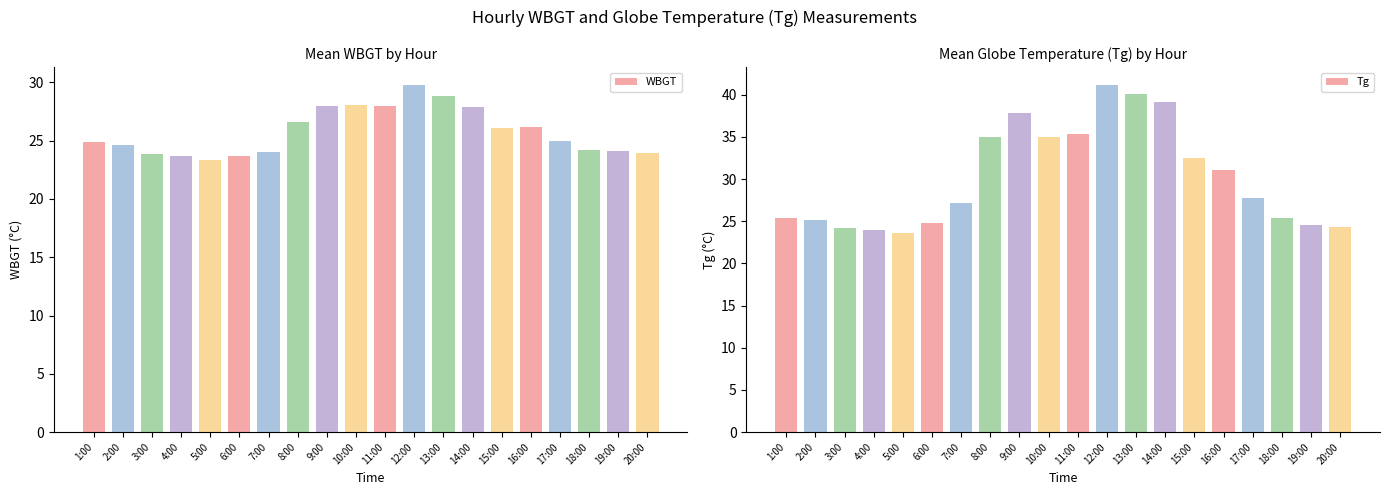

List the labels in order of WBGT value, largest first.

12:00, 13:00, 10:00, 9:00, 11:00, 14:00, 8:00, 16:00, 15:00, 17:00, 1:00, 2:00, 18:00, 19:00, 7:00, 20:00, 3:00, 4:00, 6:00, 5:00